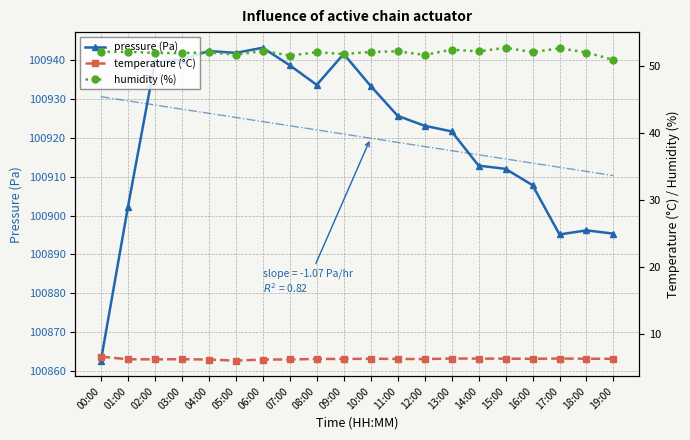

Which series has the largest total across all categories?

pressure (Pa)